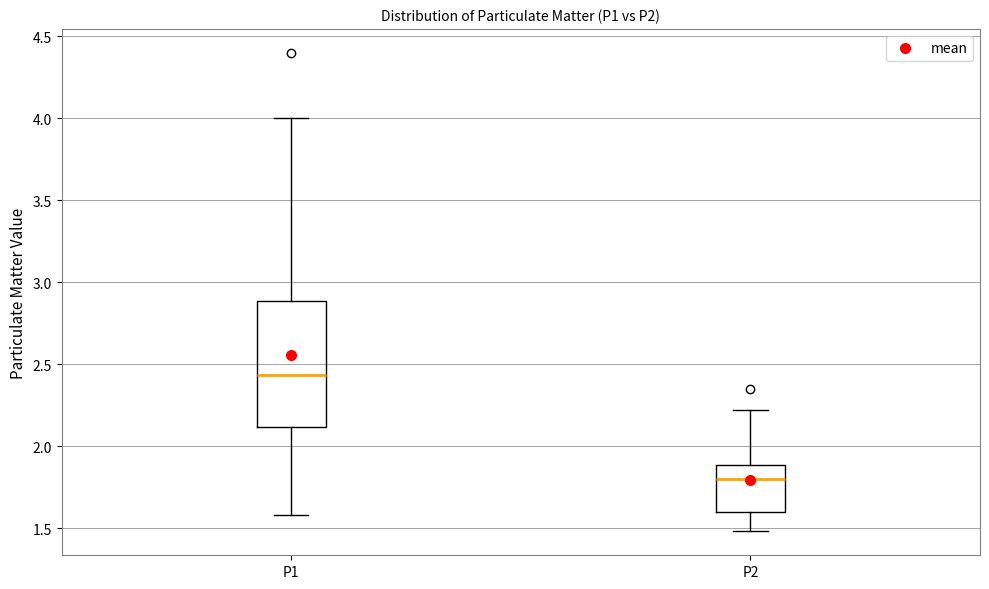

Reading left to right, transcribe this box plot: for each box, give where its median line is, the range the box spans, and where its two whiskers end, as read against the y-axis. The values are not printed on the chart, so give them approximately, as read against the axis.

P1: median 2.45, box 2.10 to 2.90, whiskers 1.60 to 4.00
P2: median 1.80, box 1.60 to 1.90, whiskers 1.50 to 2.20